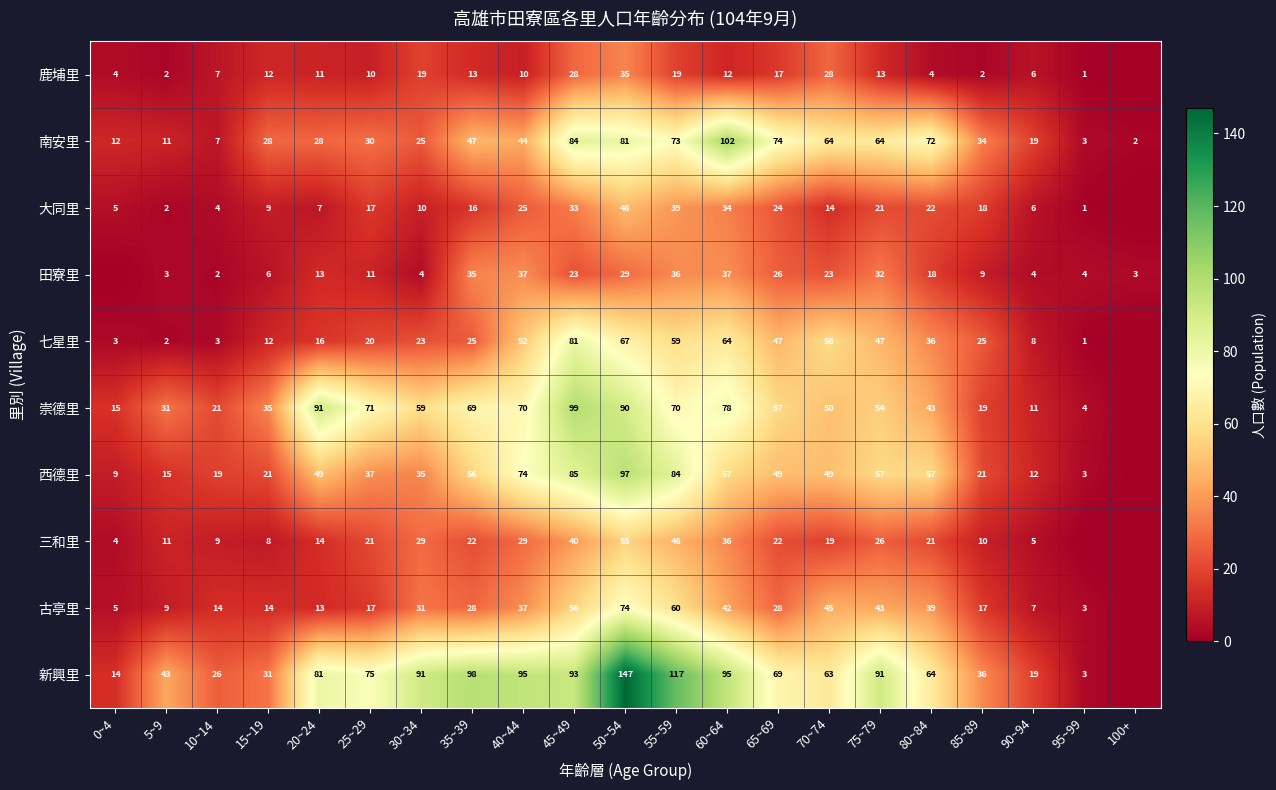

How many data points does each series have?

21